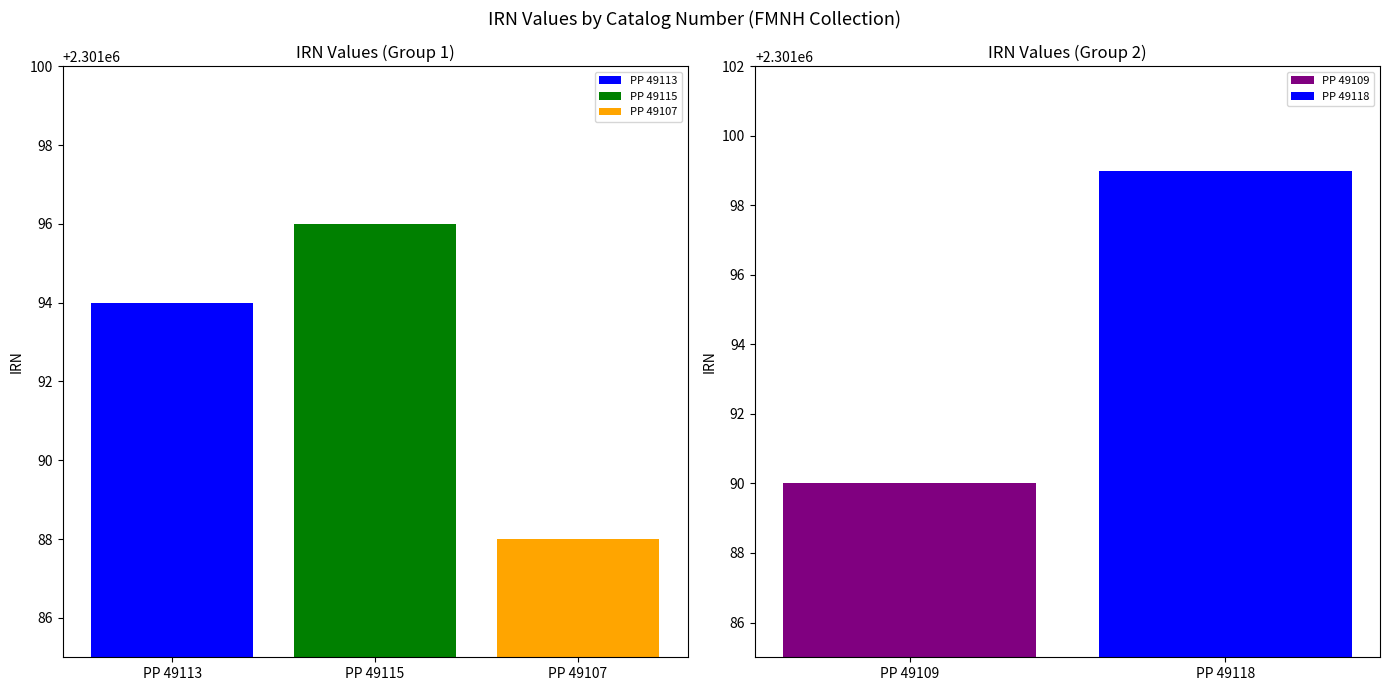

Rank the categories by value from highest to lowest.

PP 49118, PP 49115, PP 49113, PP 49109, PP 49107